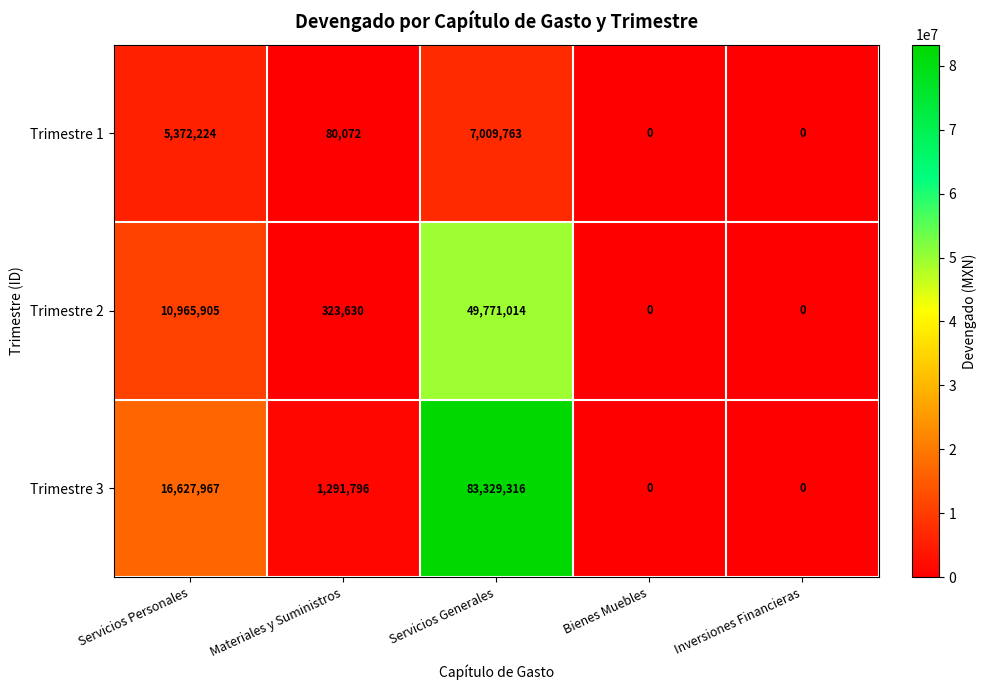

List the series in order of their peak value, highest first.

Trimestre 3, Trimestre 2, Trimestre 1